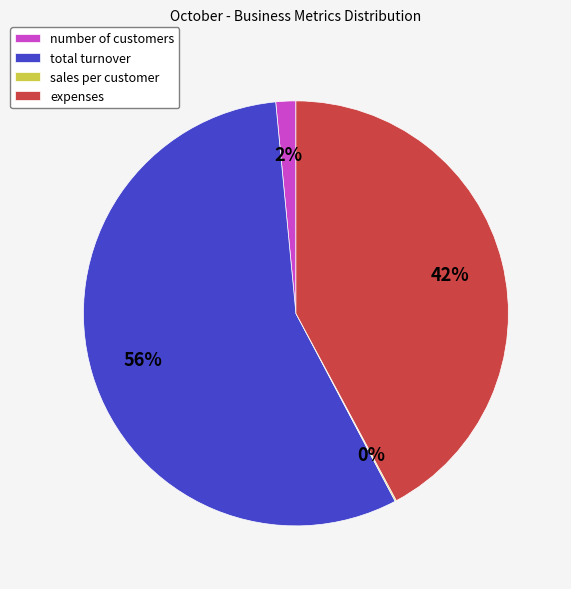

True or false: expenses accounts for 42% of the total.

True